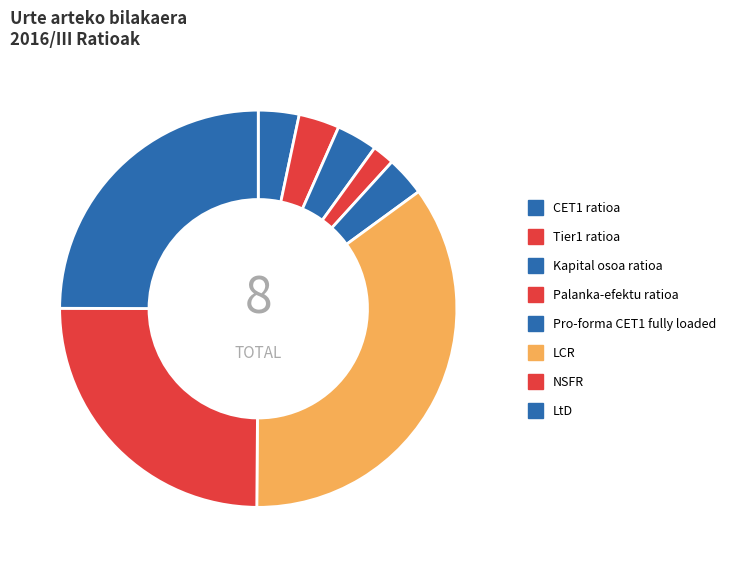

The LCR slice represents 35% of the pie. True or false?

True